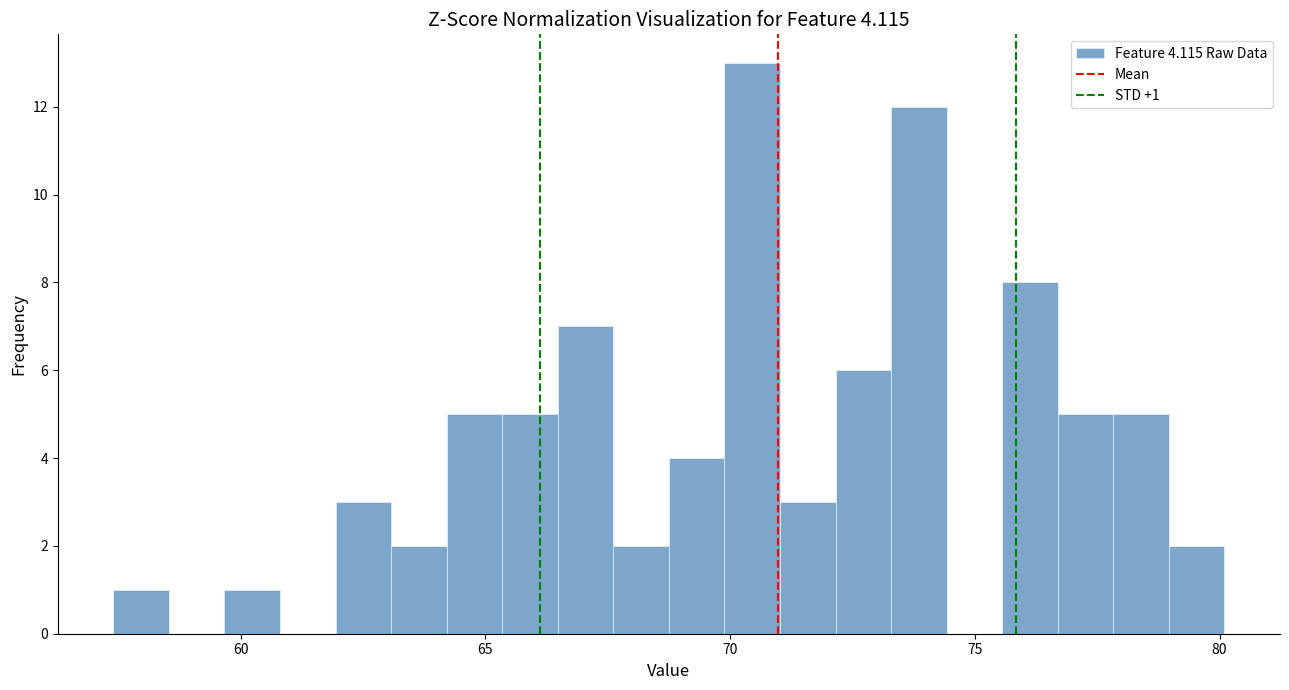

Around what value on the x-axis is the tallest bar? Give the approximate position of its centre, as read against the axis.

70.5